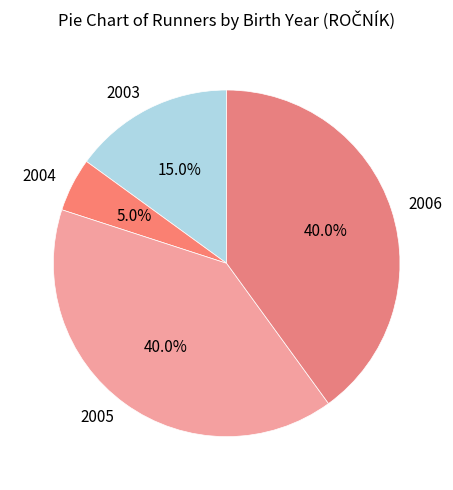

Does 2003 account for over 50% of the chart?

No